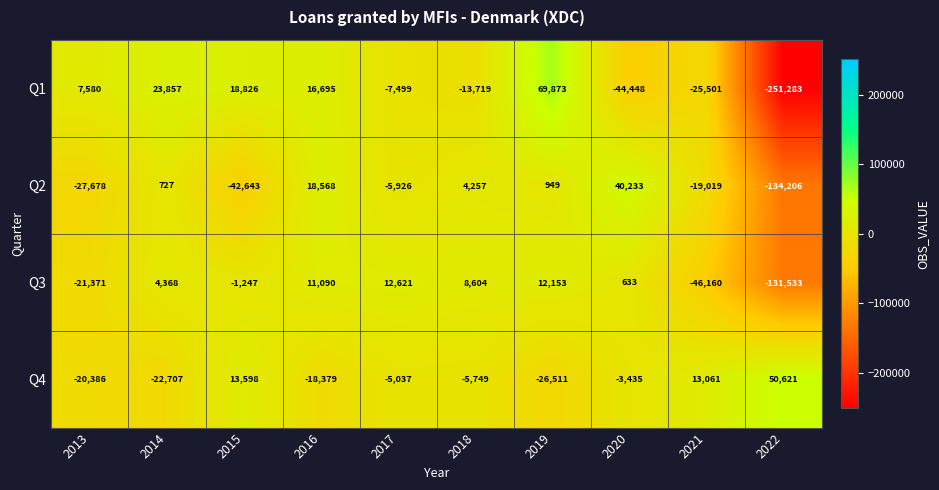

What is the total value across all series at 2016?

27974